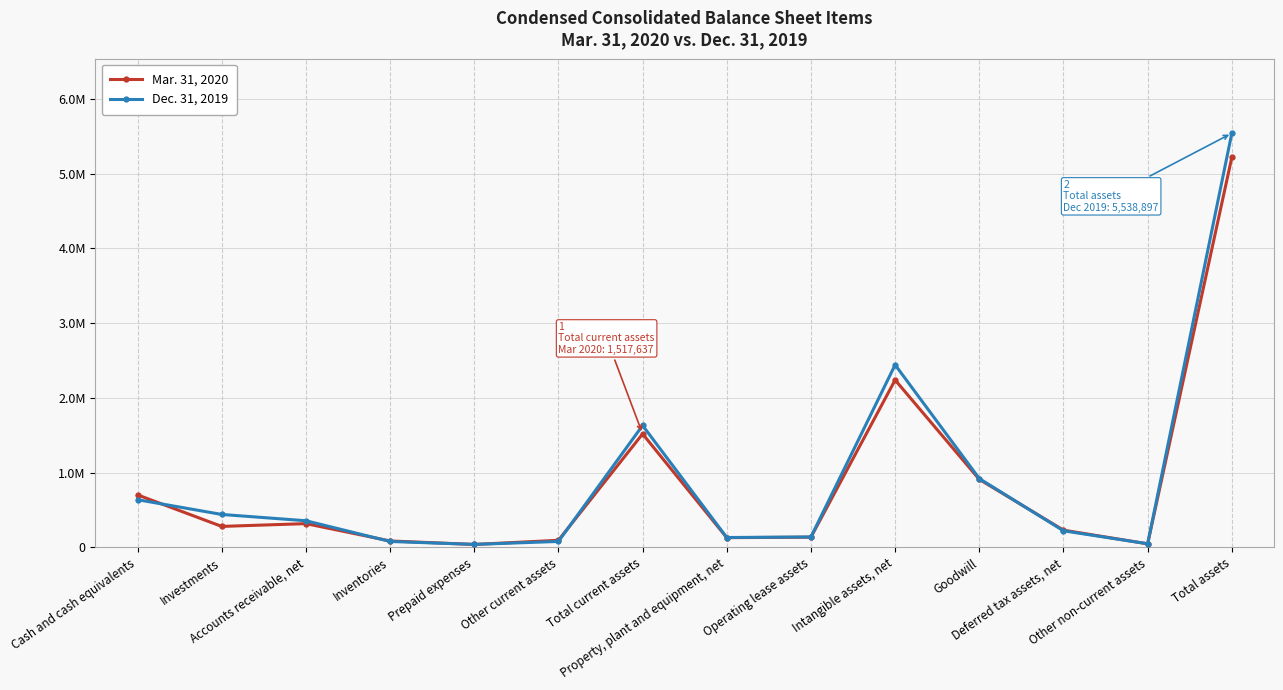

Between Investments and Operating lease assets, which series saw the biggest shift?

Dec. 31, 2019